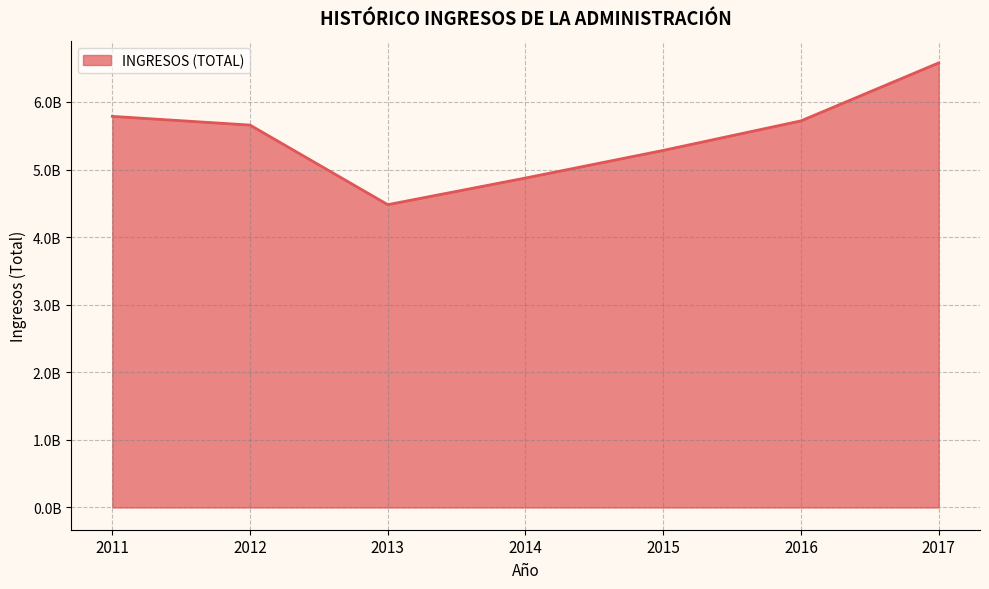

Does the chart have visible grid lines?

Yes